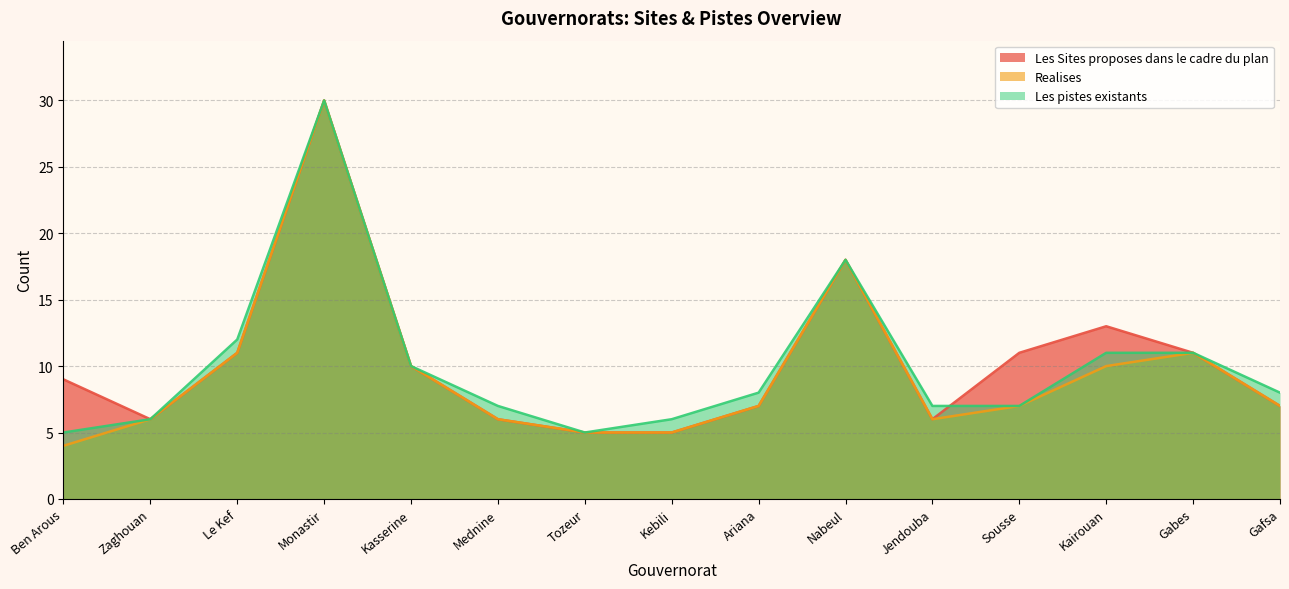

How many categories are shown in the chart?

15